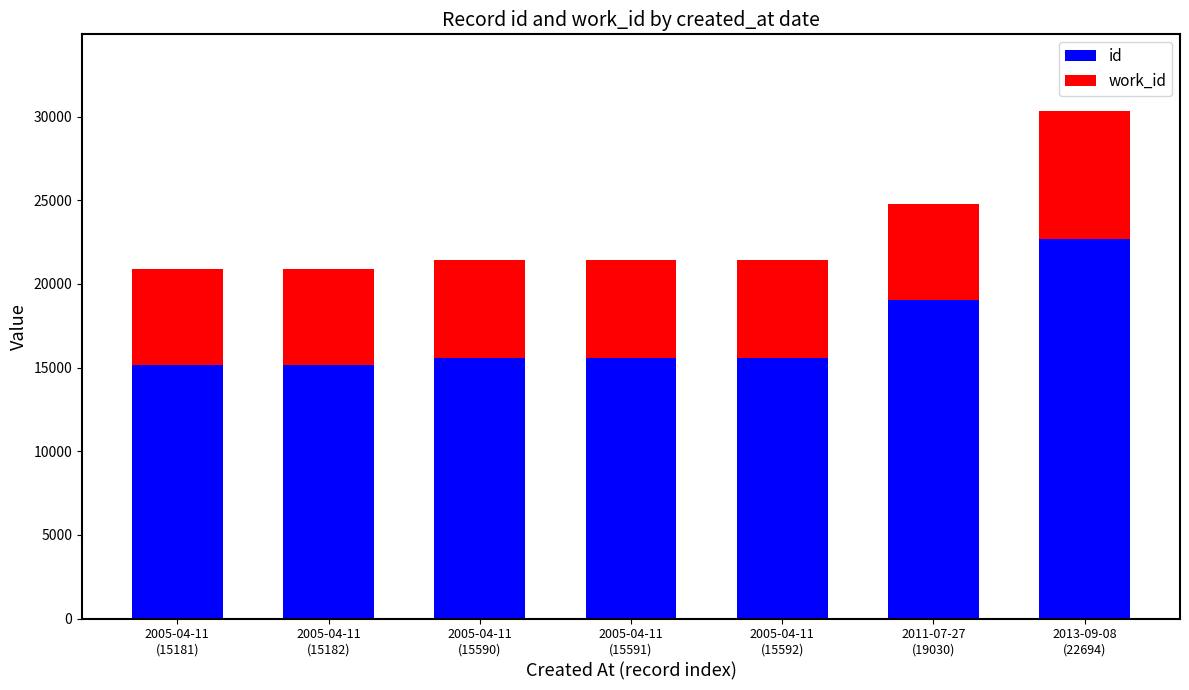

Does the chart contain any negative values?

No